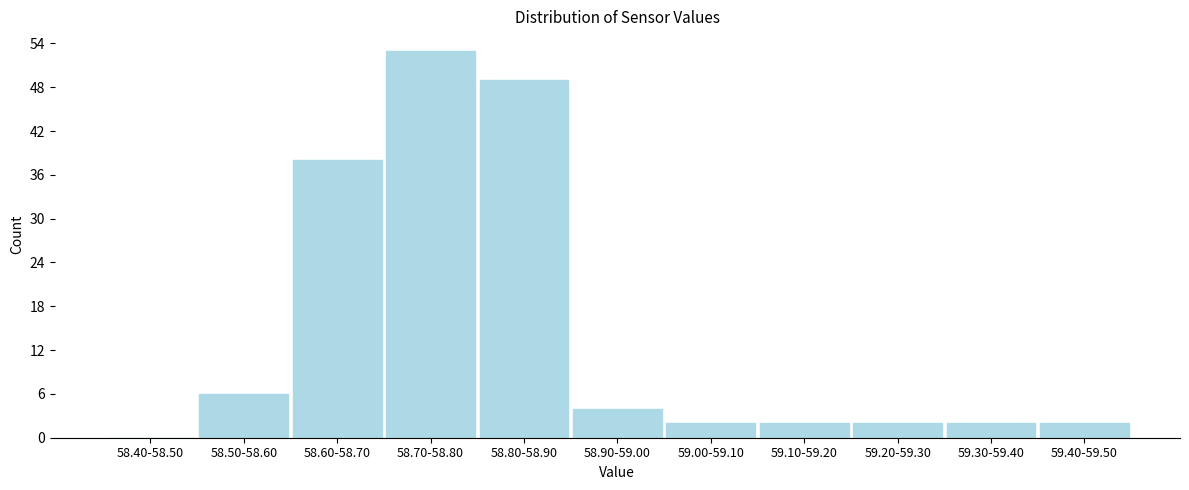

Reading left to right, transcribe all the data shown in this chart.

58.40-58.50=0	58.50-58.60=6	58.60-58.70=38	58.70-58.80=53	58.80-58.90=49	58.90-59.00=4	59.00-59.10=2	59.10-59.20=2	59.20-59.30=2	59.30-59.40=2	59.40-59.50=2